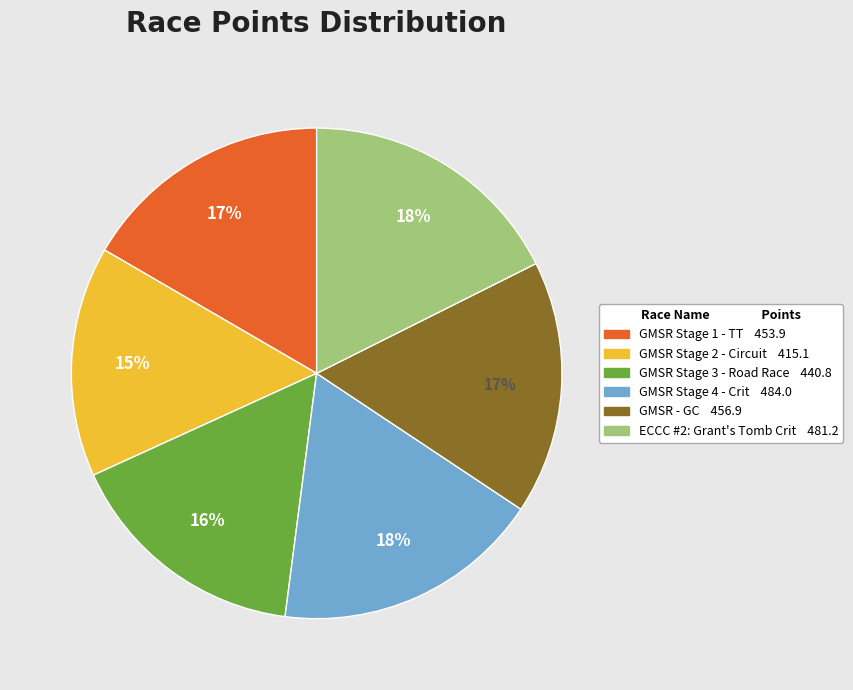

Does any single category account for the majority?

No